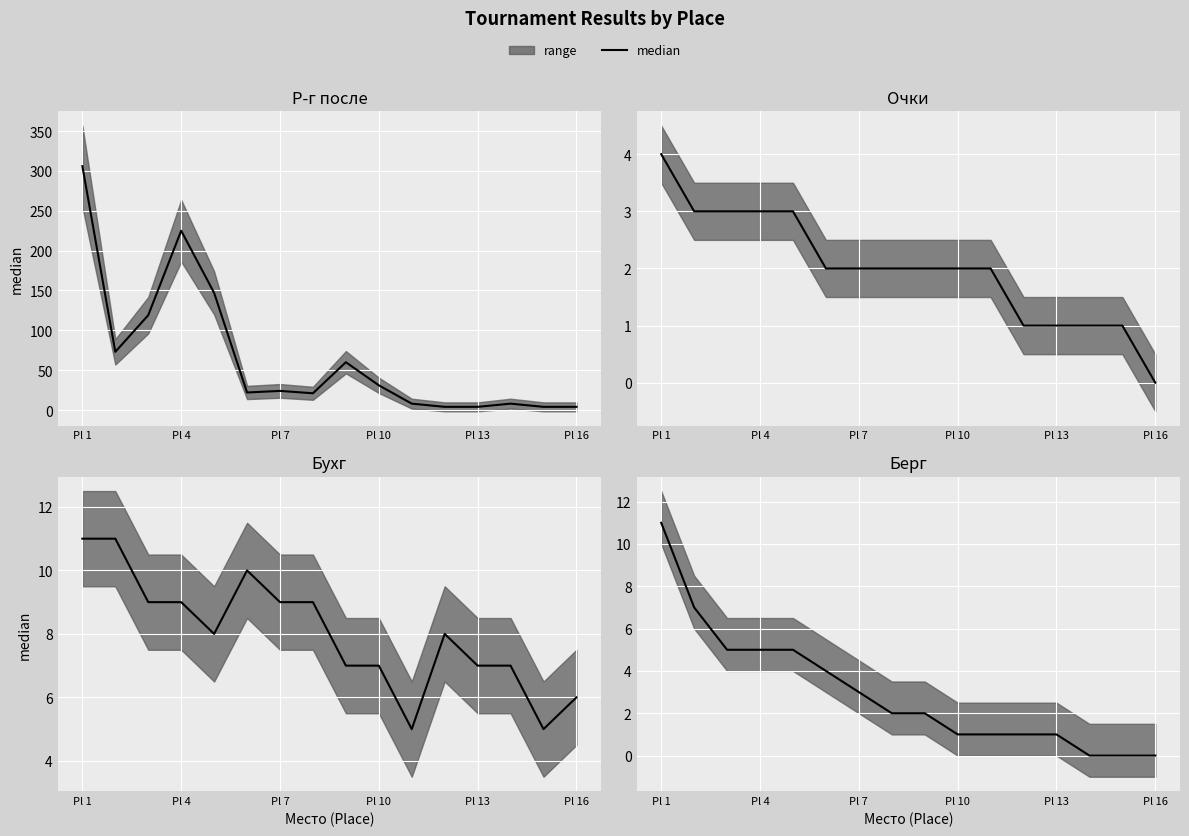

What is the value of the Р-г после point at the 3rd from the left?

119